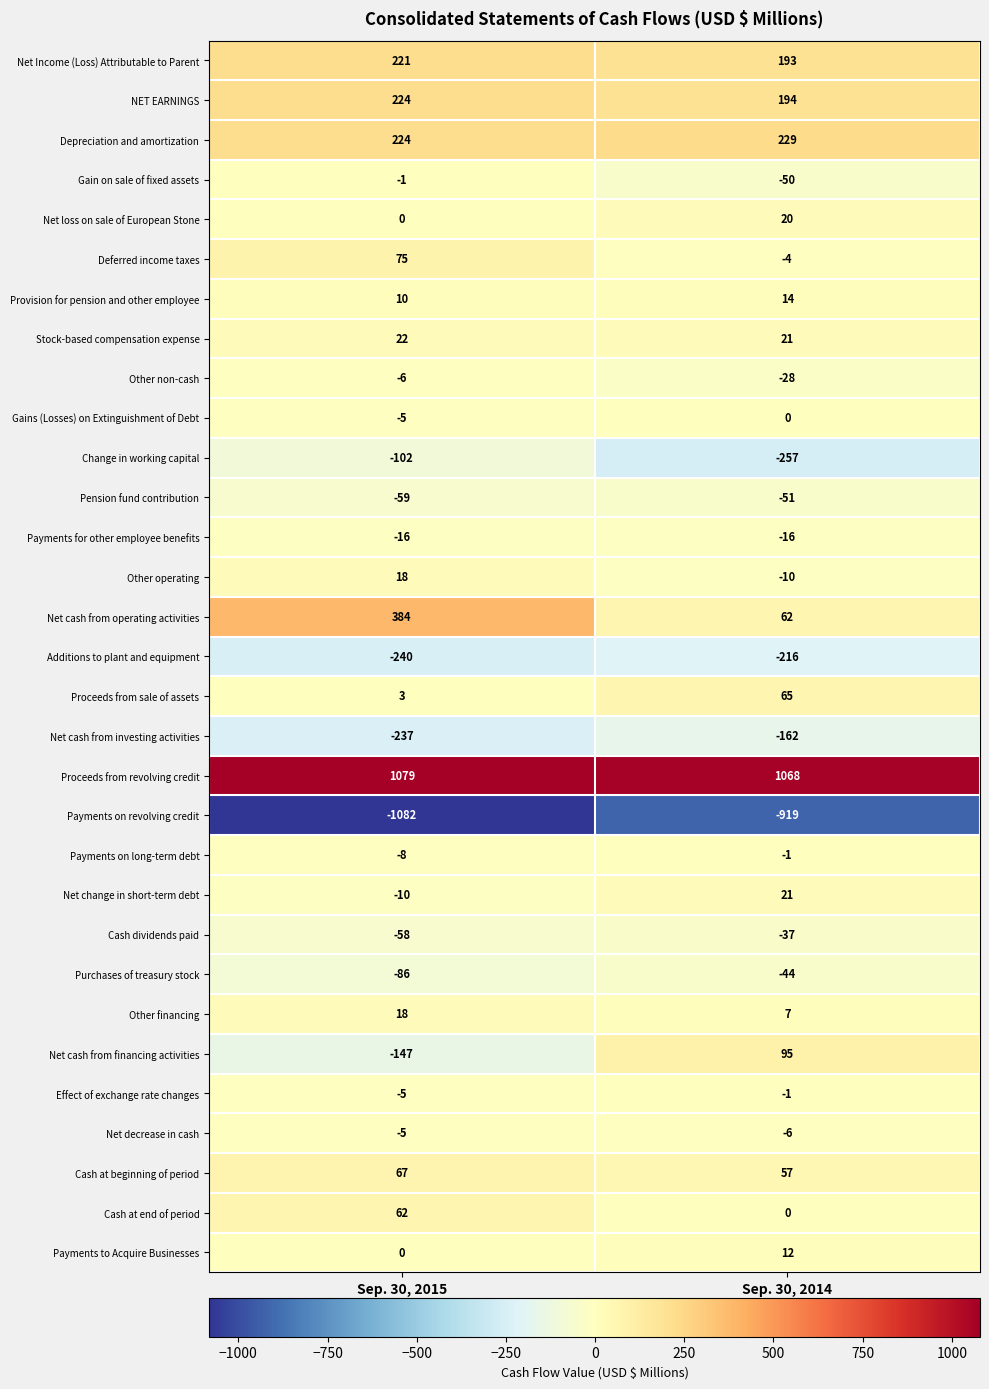

The Other operating series shows -7 at Sep. 30, 2014. True or false?

False